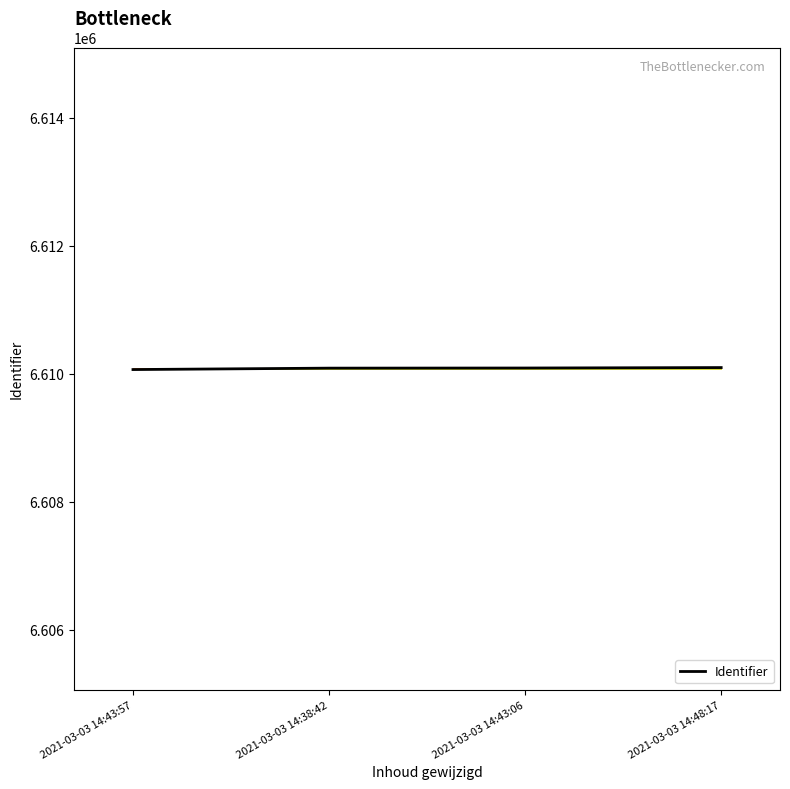

What is the change in value from 2021-03-03 14:43:57 to 2021-03-03 14:43:06?

+24